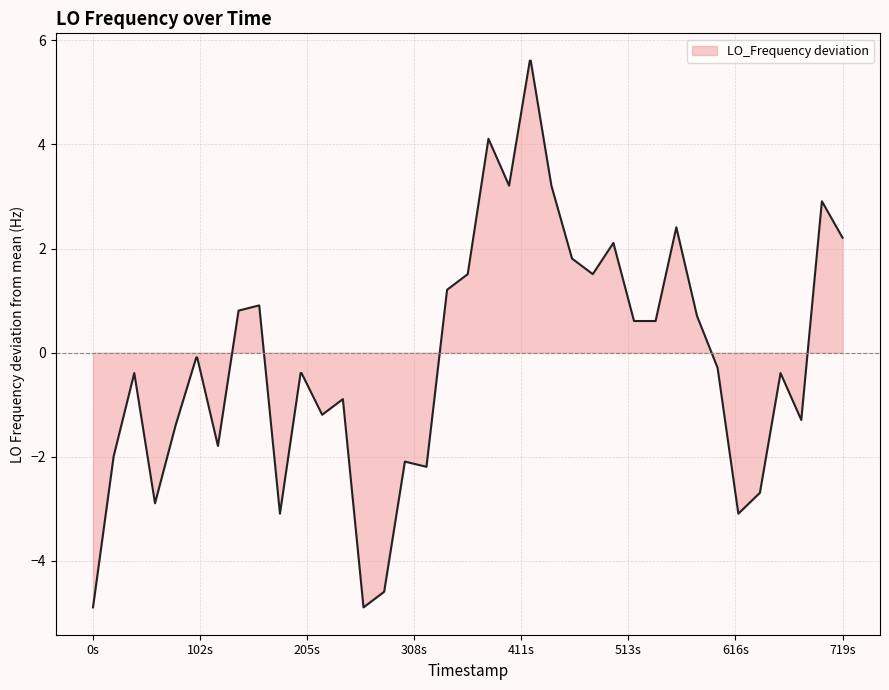

What is the smallest value displayed?

-4.9